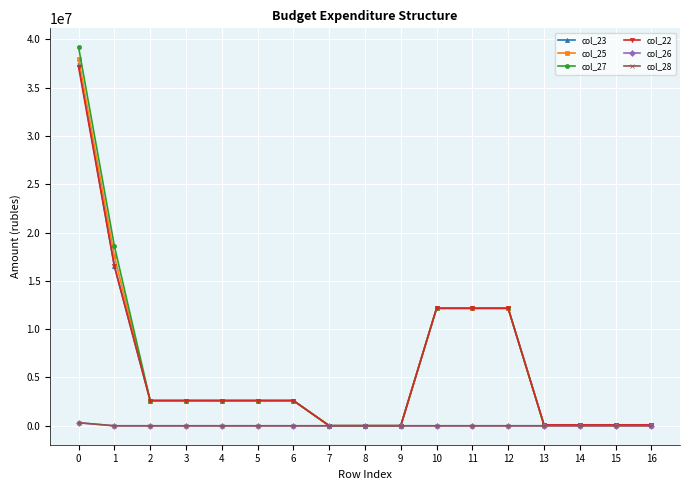

What is the greatest value displayed?

39185600